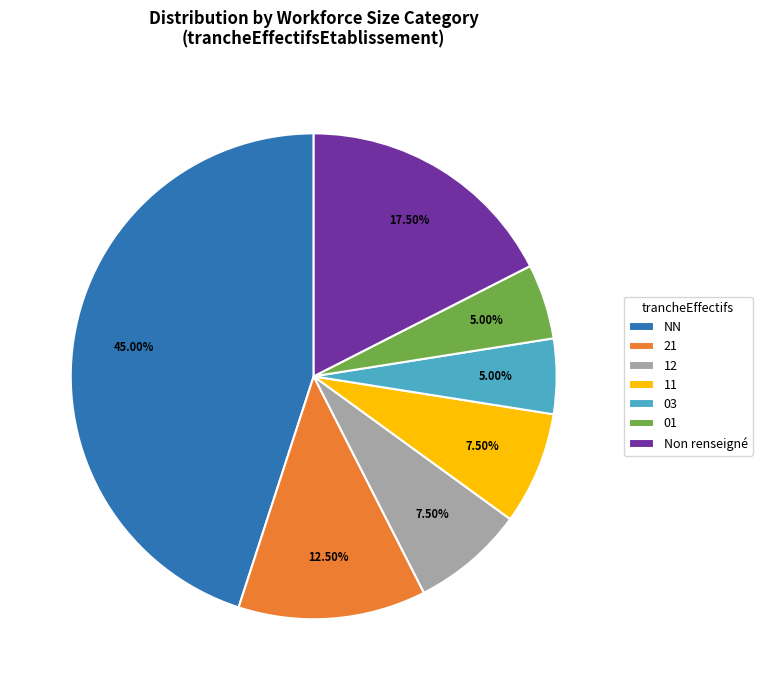

How many segments does this pie chart have?

7